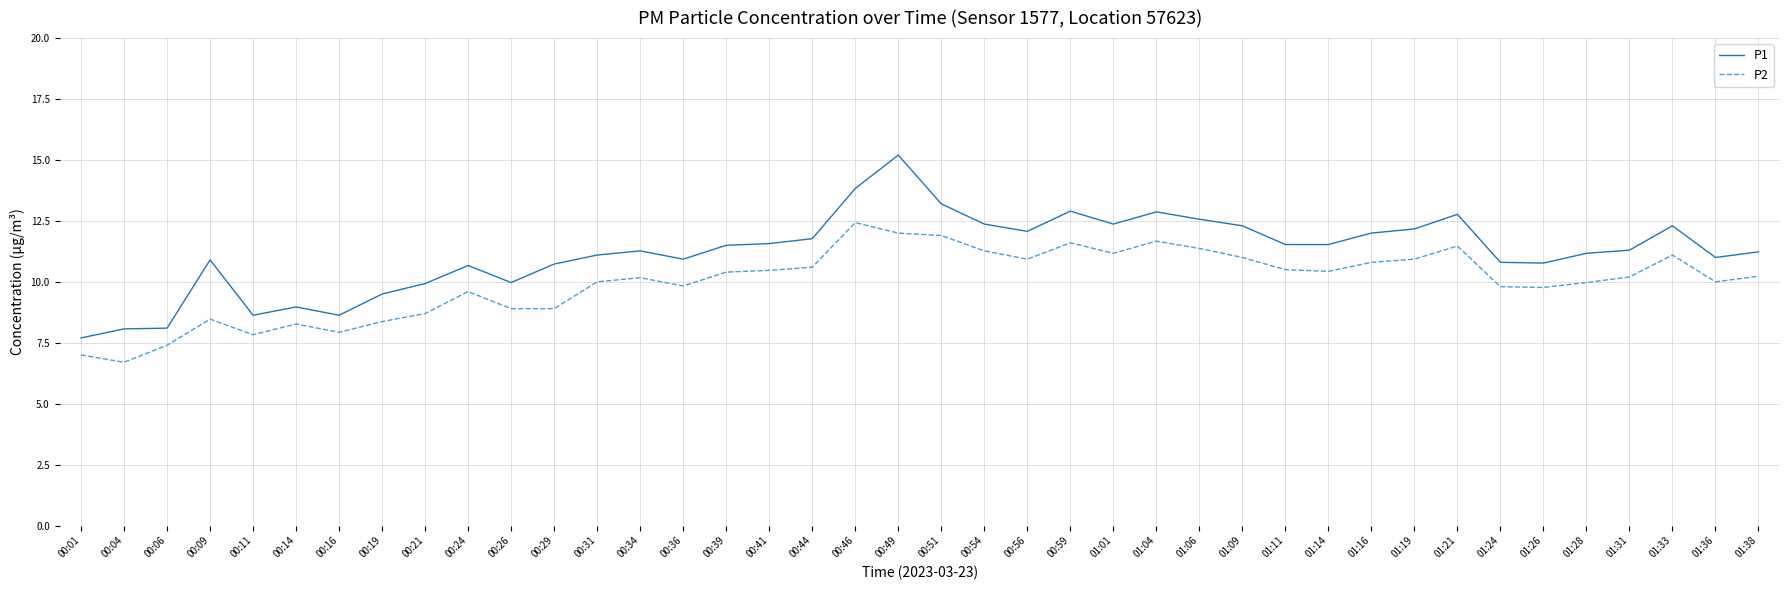

The value of P1 at 00:24 is 10.7. True or false?

True